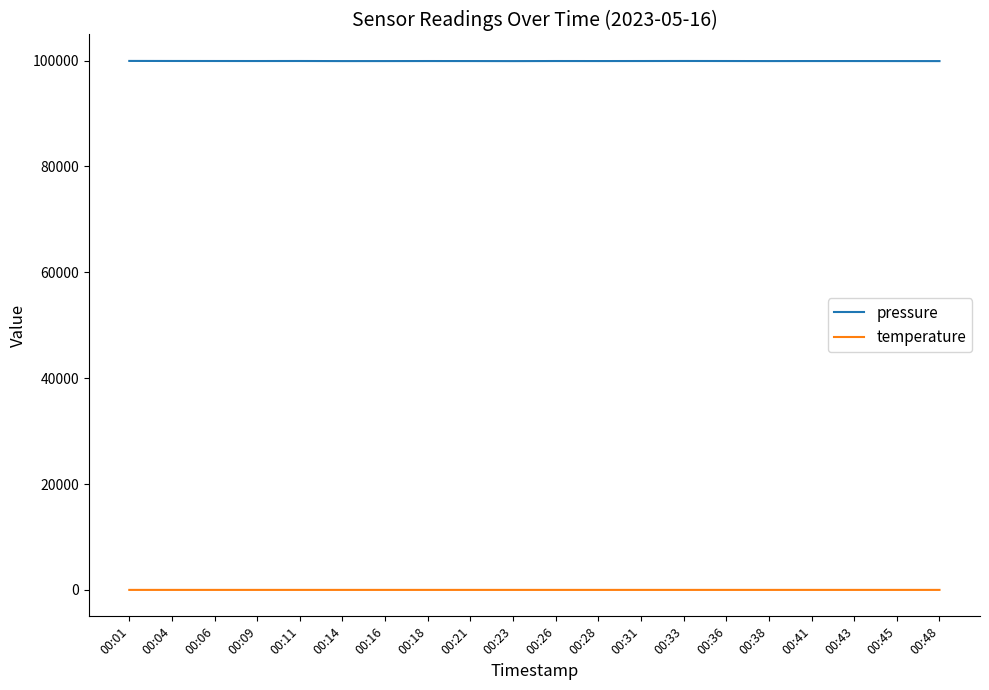

Which series has the widest spread of values?

pressure